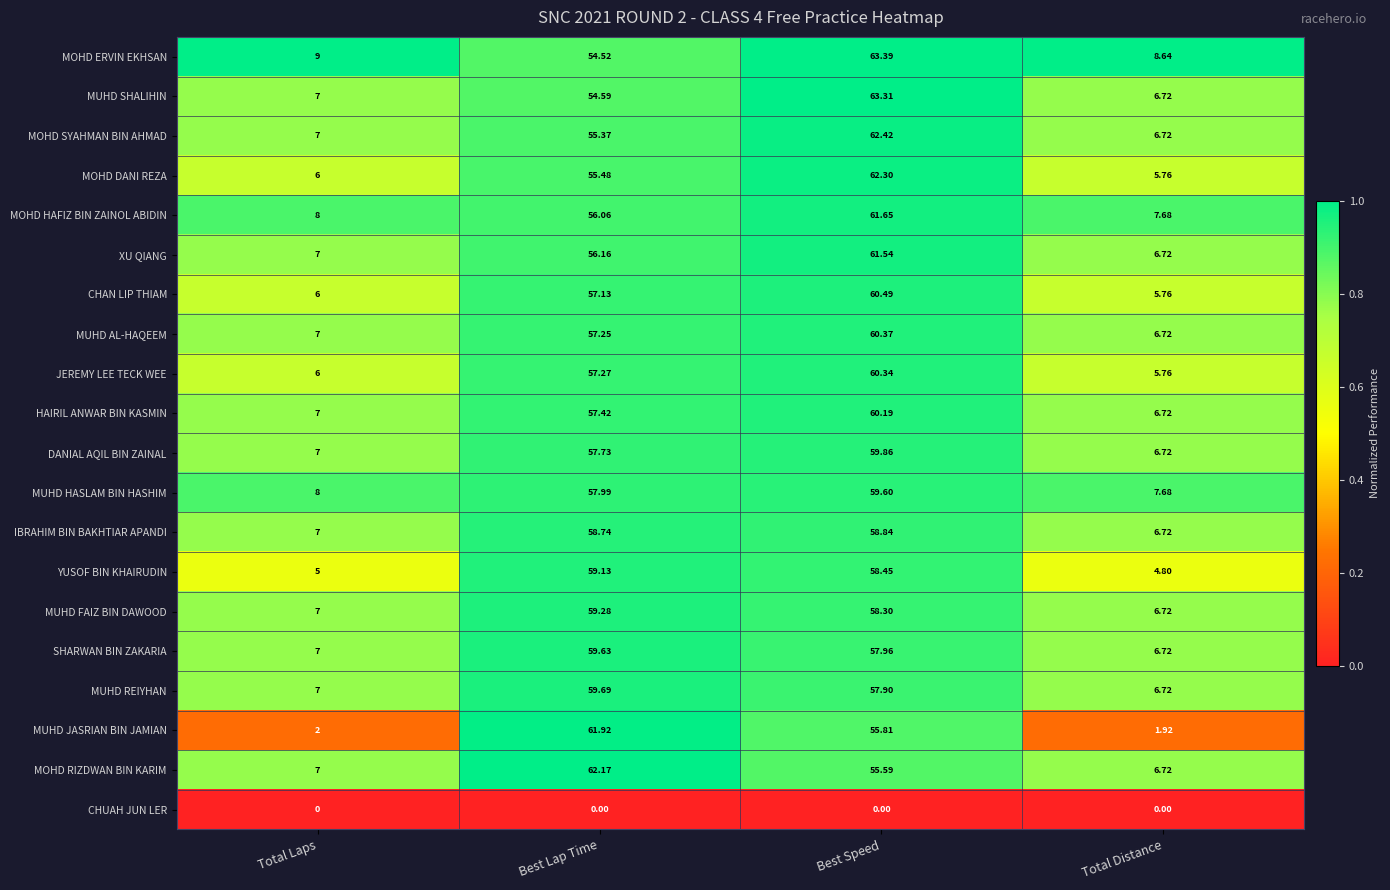

Which category has the highest value across all series?

Best Speed